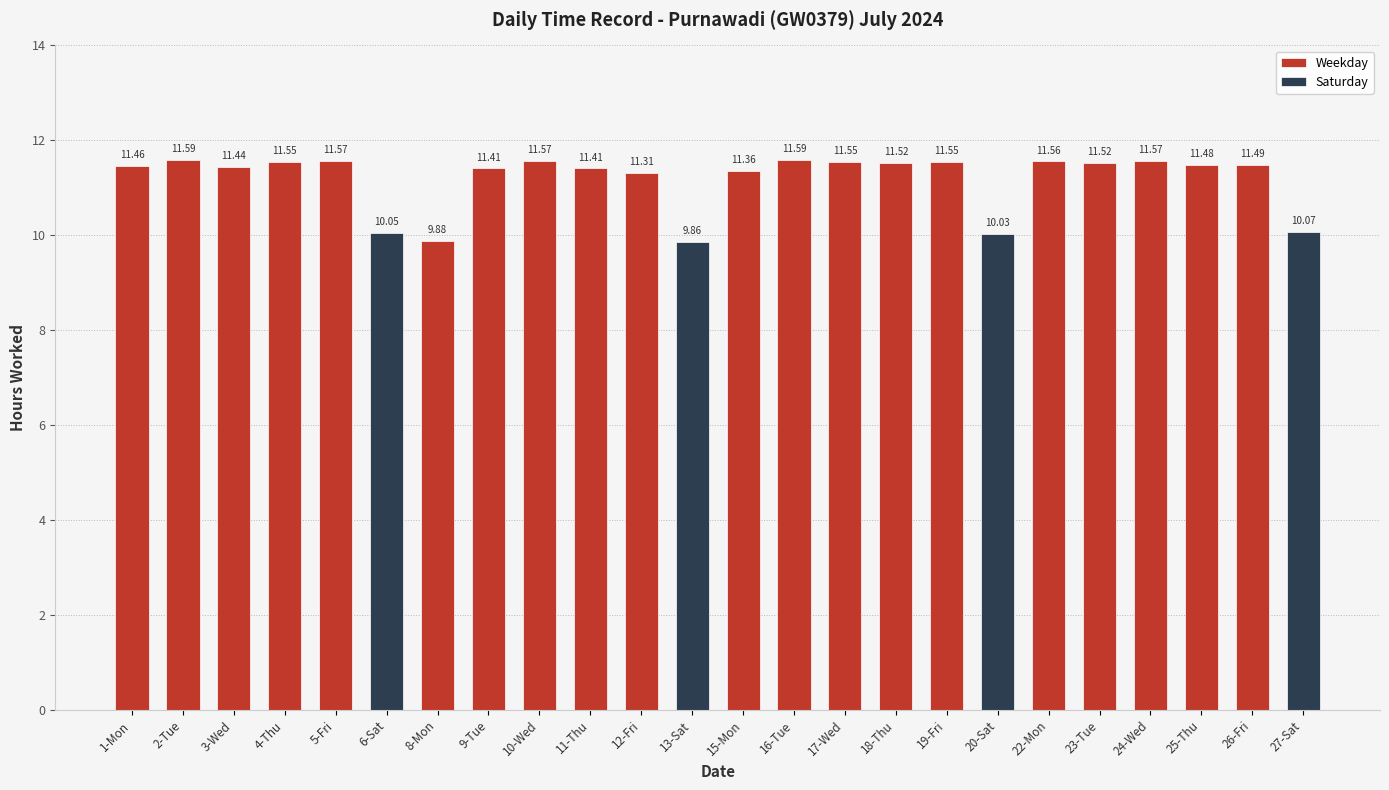

Reading left to right, list all the values displayed in this chart.

11.5	11.6	11.4	11.6	11.6	10.1	9.9	11.4	11.6	11.4	11.3	9.9	11.4	11.6	11.6	11.5	11.6	10.0	11.6	11.5	11.6	11.5	11.5	10.1